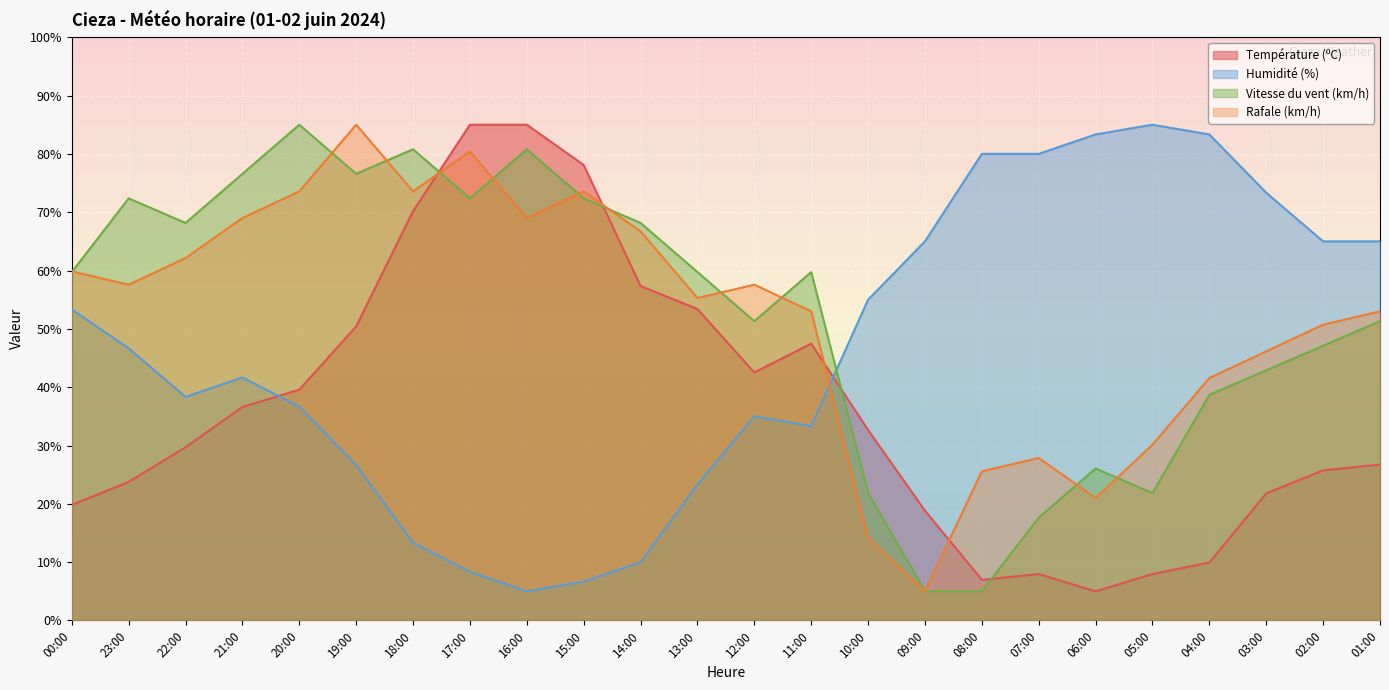

How many lines are shown in the chart?

4